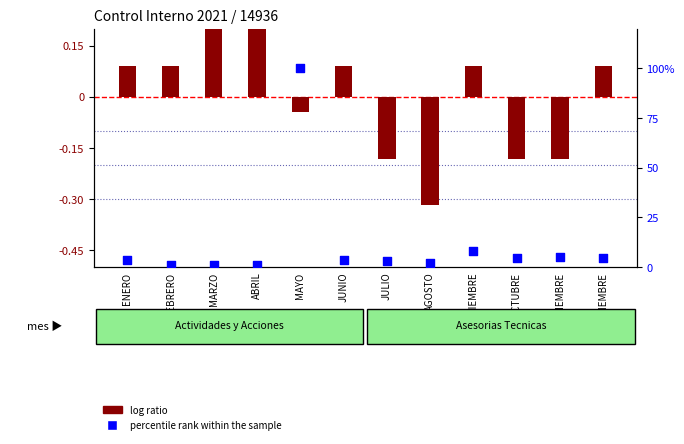

At how many categories does at least one series exceed 61?

1